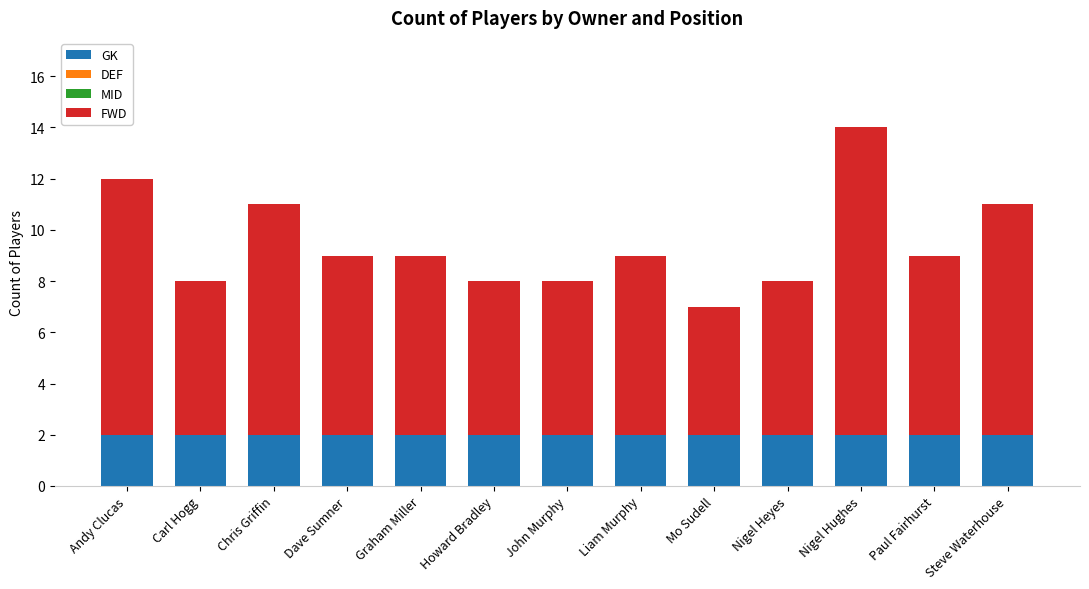

How many bars are there in total?

13